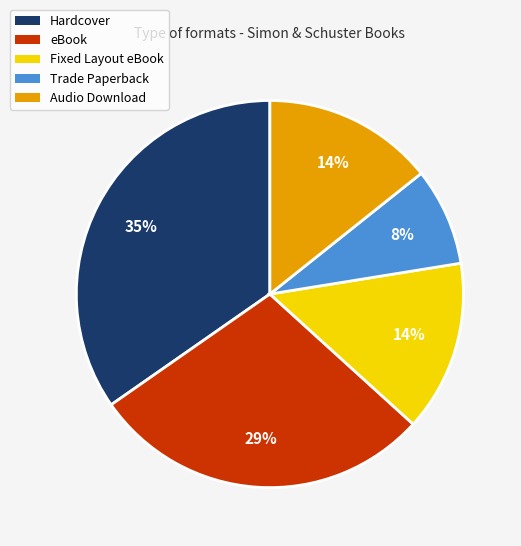

The Fixed Layout eBook slice represents 14% of the pie. True or false?

True